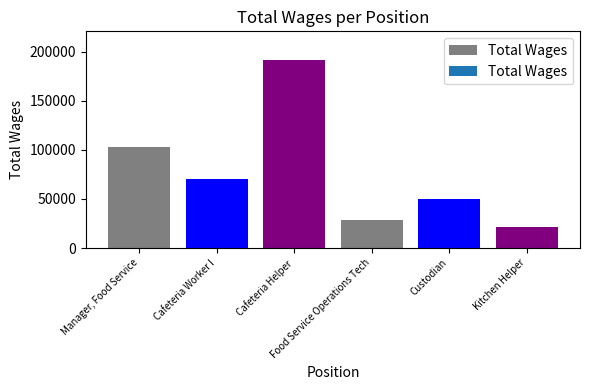

How many bars are there in total?

6